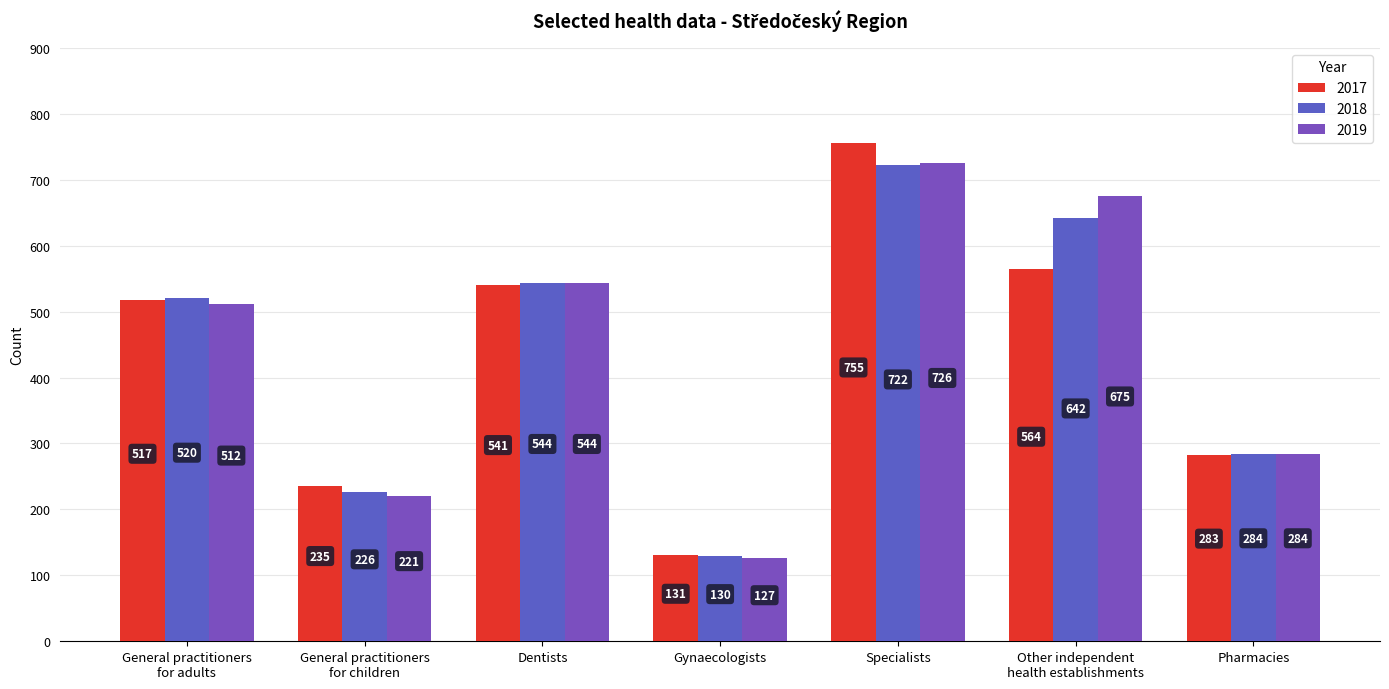

What is the sum of all 2017 values?

3026